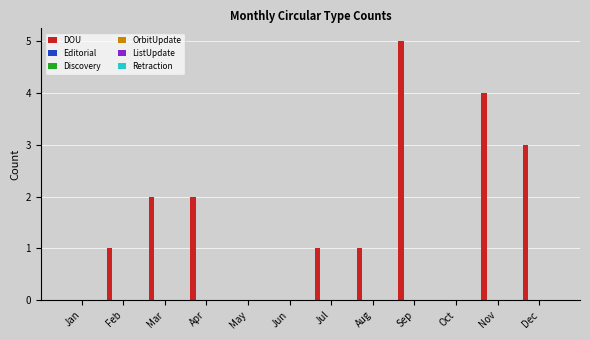

What is the sum of all values?

19